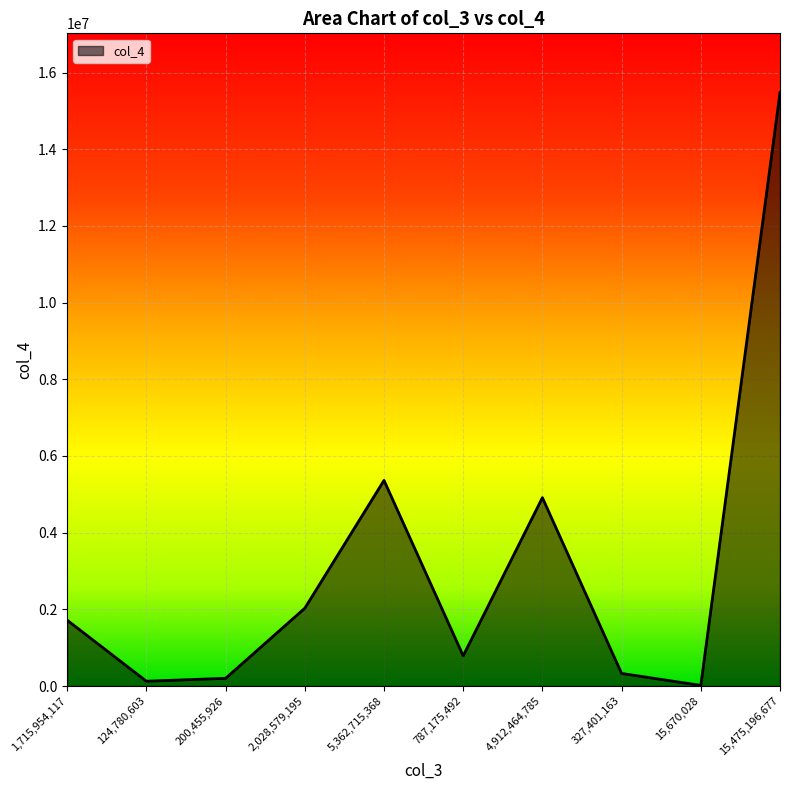

Reading right to left, extract all data points from this chart.

15475196.7	15670.0	327401.2	4912464.8	787175.5	5362715.4	2028579.2	200455.9	124780.6	1715954.1